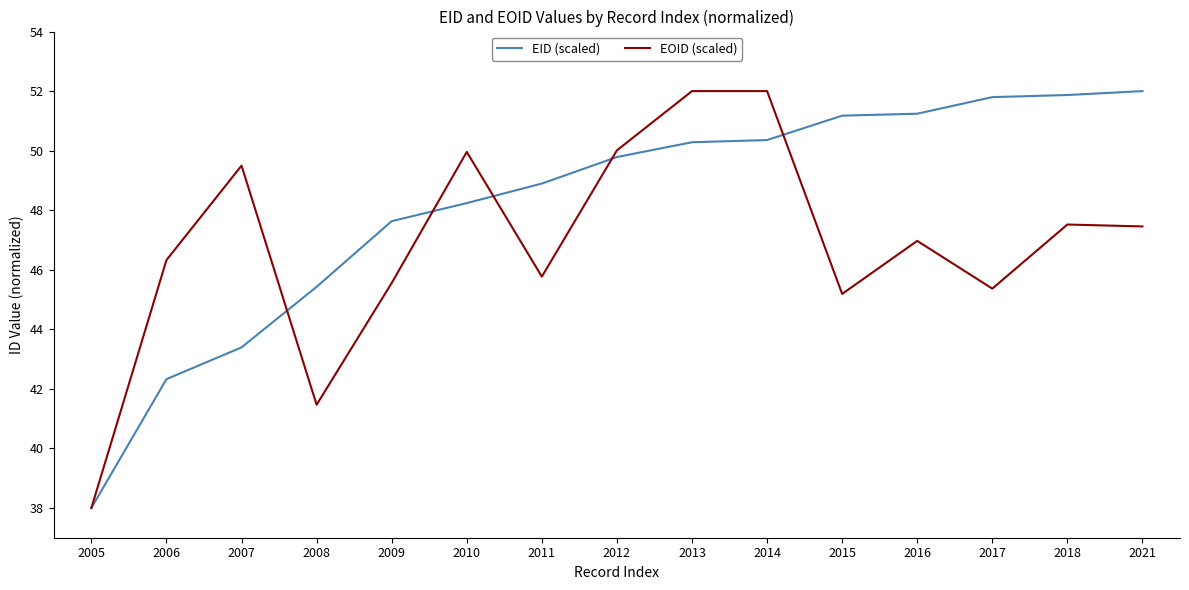

At which label is EID (scaled) closest to 45?

2008